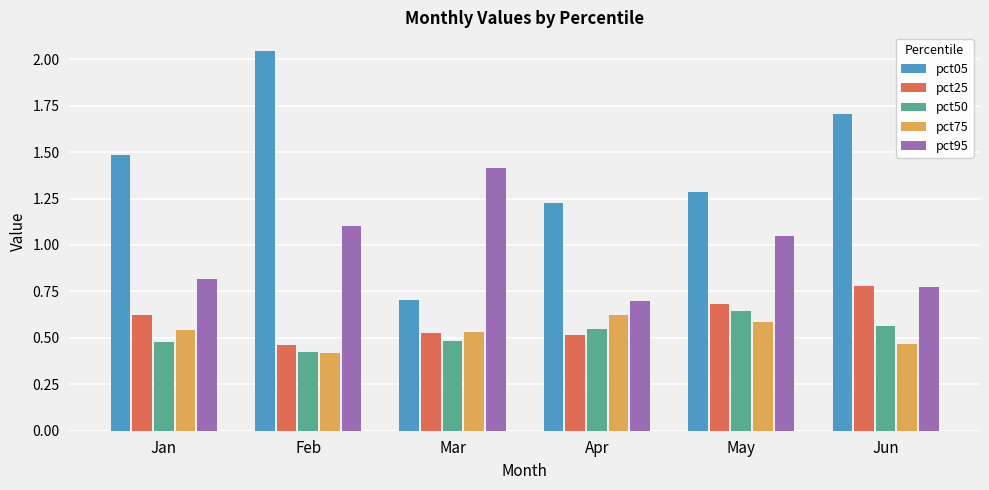

Which series has the largest range (max minus min)?

pct05